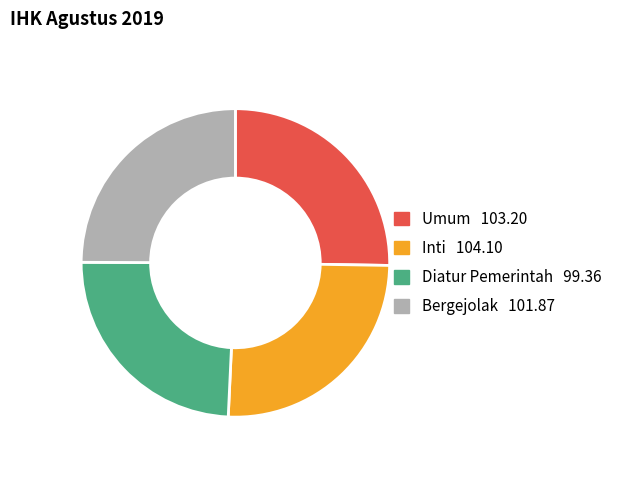

Which slice is the smallest?

Diatur Pemerintah